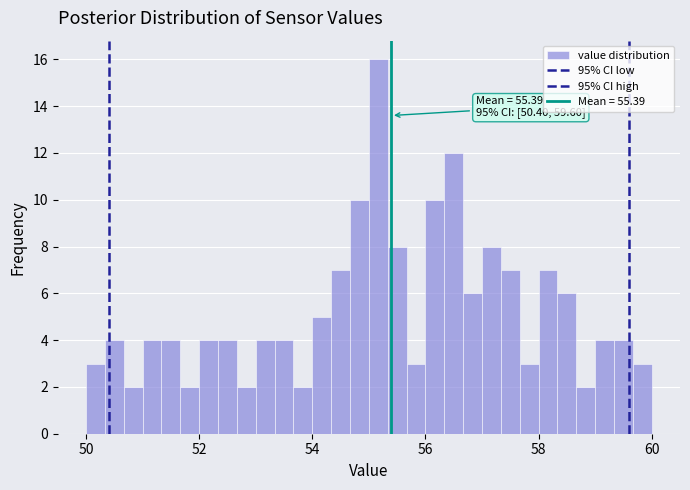

Read against the x-axis, roughly where is the centre of the tallest bar?

55.2